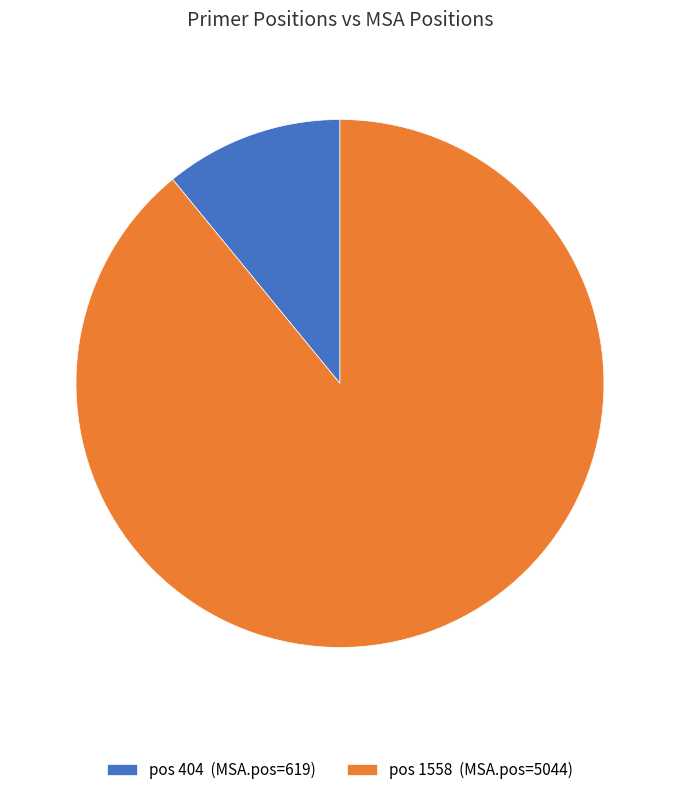

Between pos 1558 (MSA.pos=5044) and pos 404 (MSA.pos=619), which is larger?

pos 1558 (MSA.pos=5044)